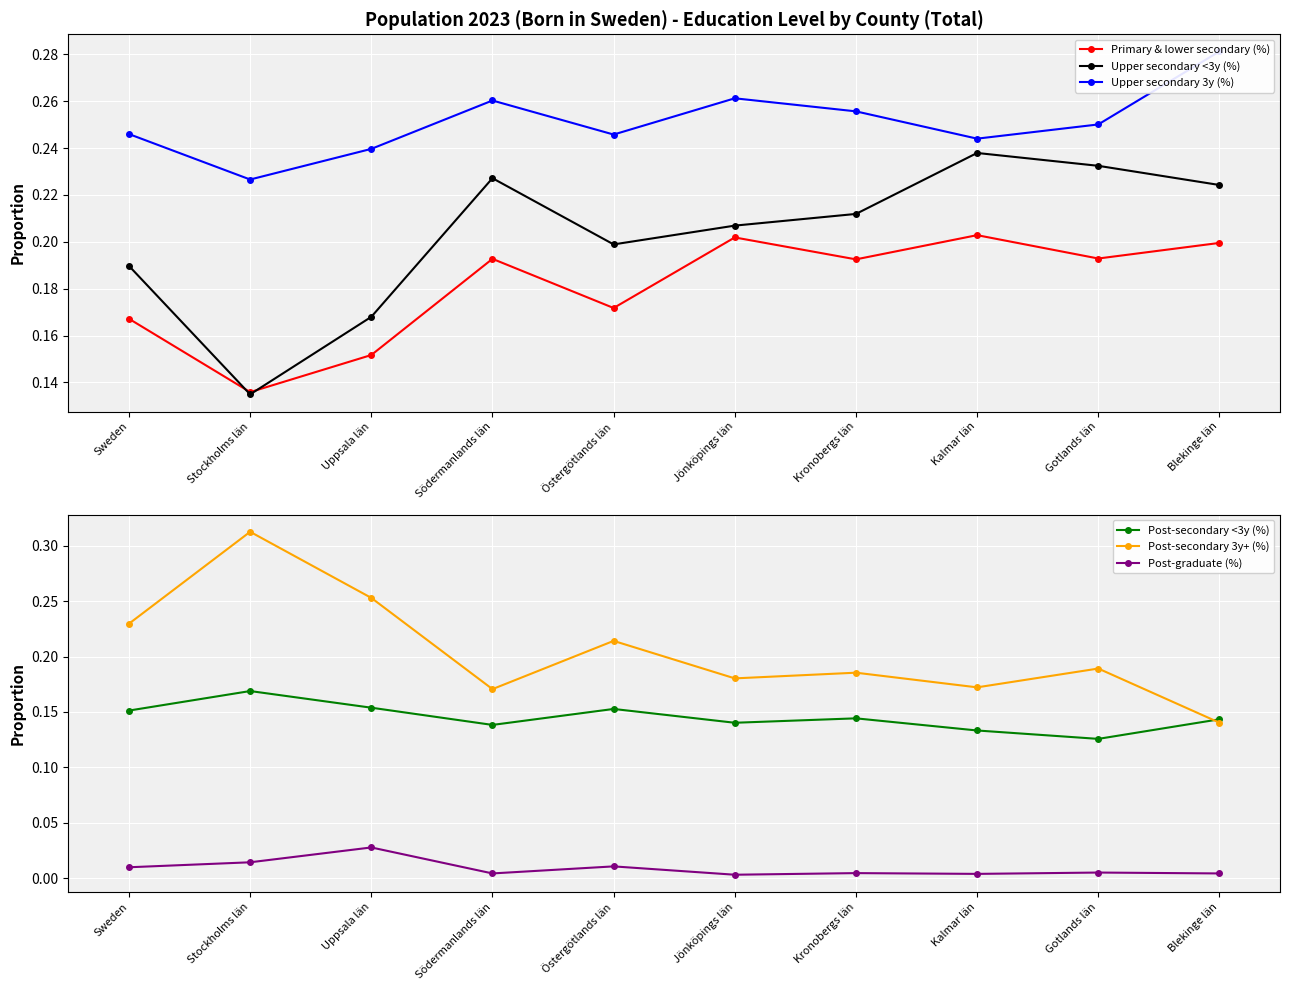

What are all the series names shown in the legend?

Primary & lower secondary (%), Upper secondary <3y (%), Upper secondary 3y (%), Post-secondary <3y (%), Post-secondary 3y+ (%), Post-graduate (%)